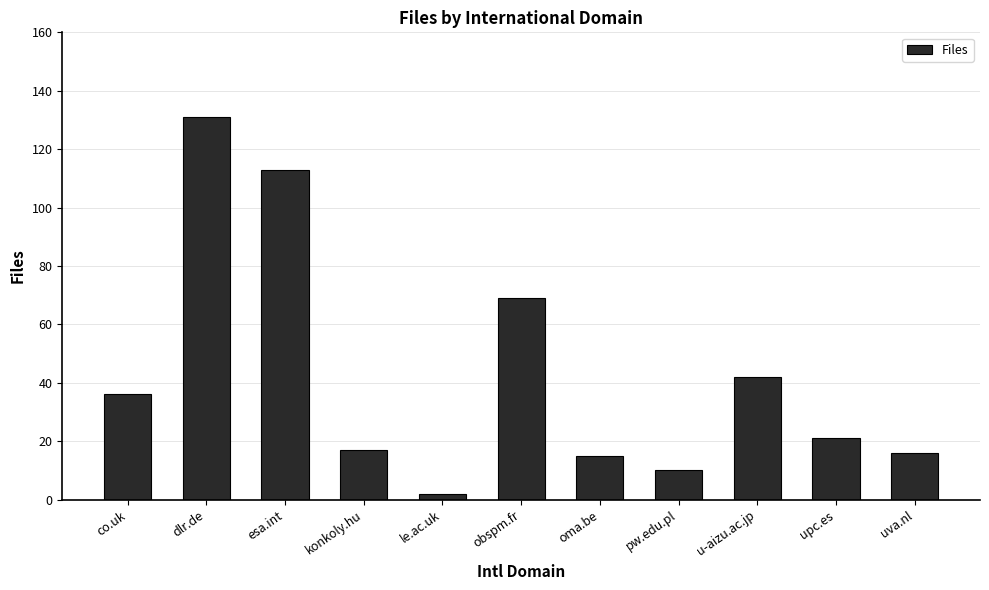

Which category has the highest value across all series?

dlr.de